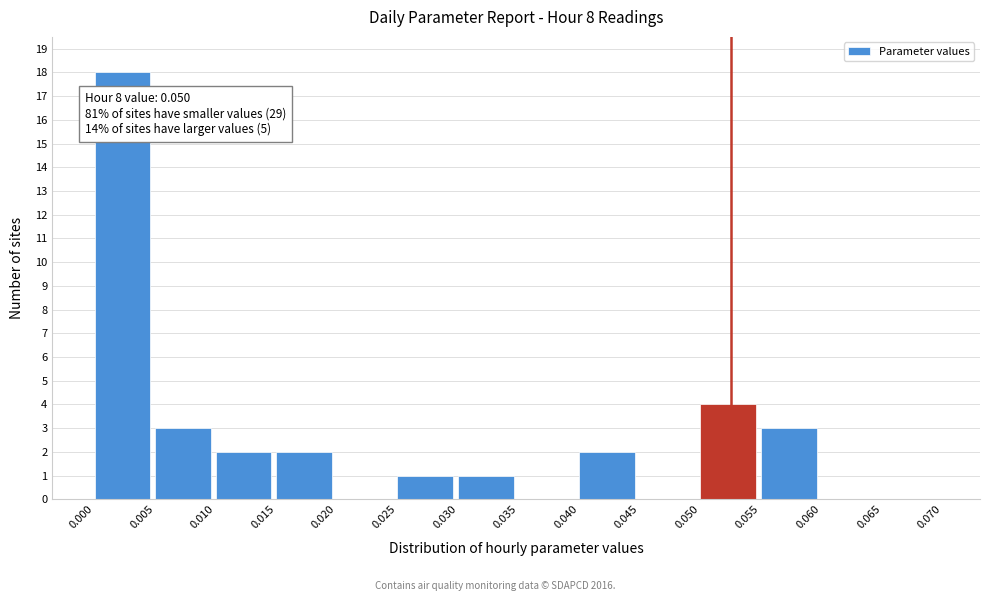

Over which range of the x-axis is the bar tallest?

0.000 to 0.005